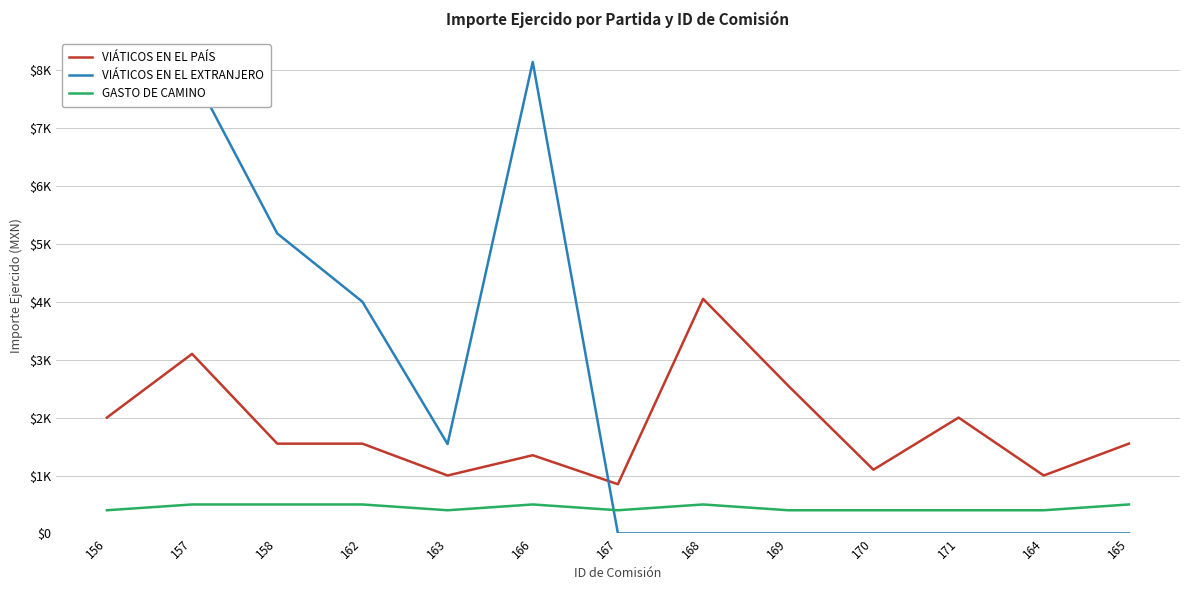

What is the sum of all VIÁTICOS EN EL EXTRANJERO values?

34660.4